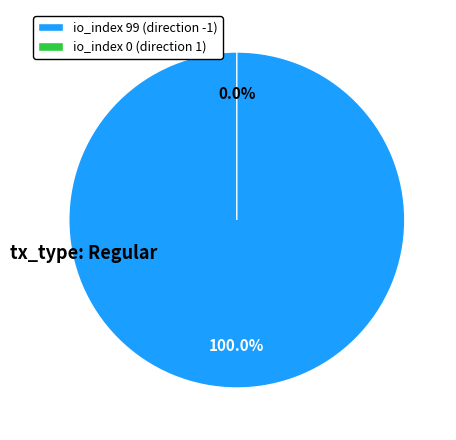

Rank the categories by value from lowest to highest.

tx_index_0, tx_index_99